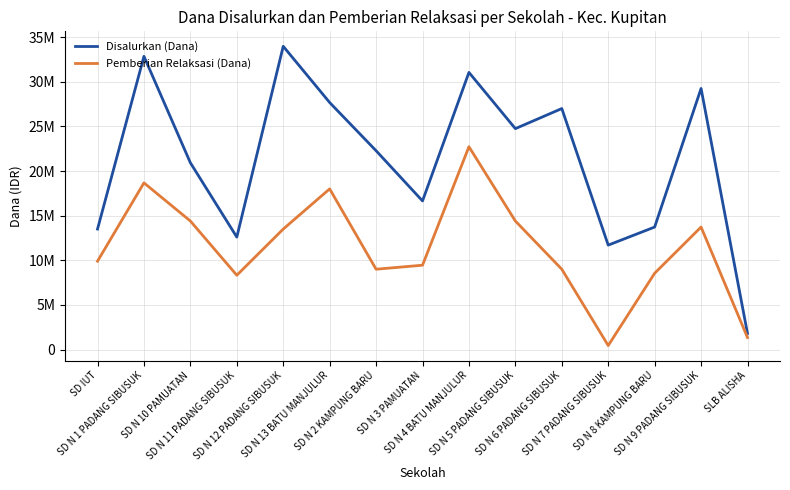

Is this an area chart (filled region under the line)?

No